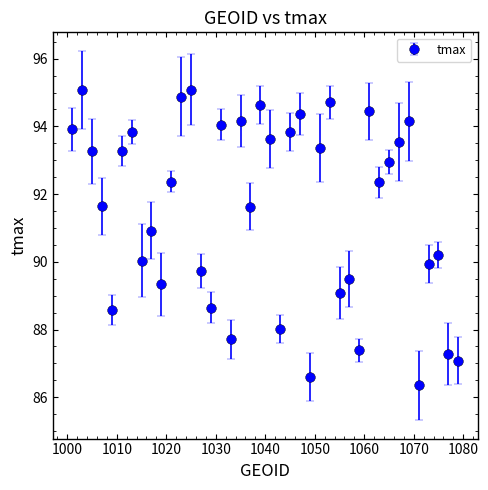

How many points are higher than both their immediate neighbors (excluding endpoints)?

13